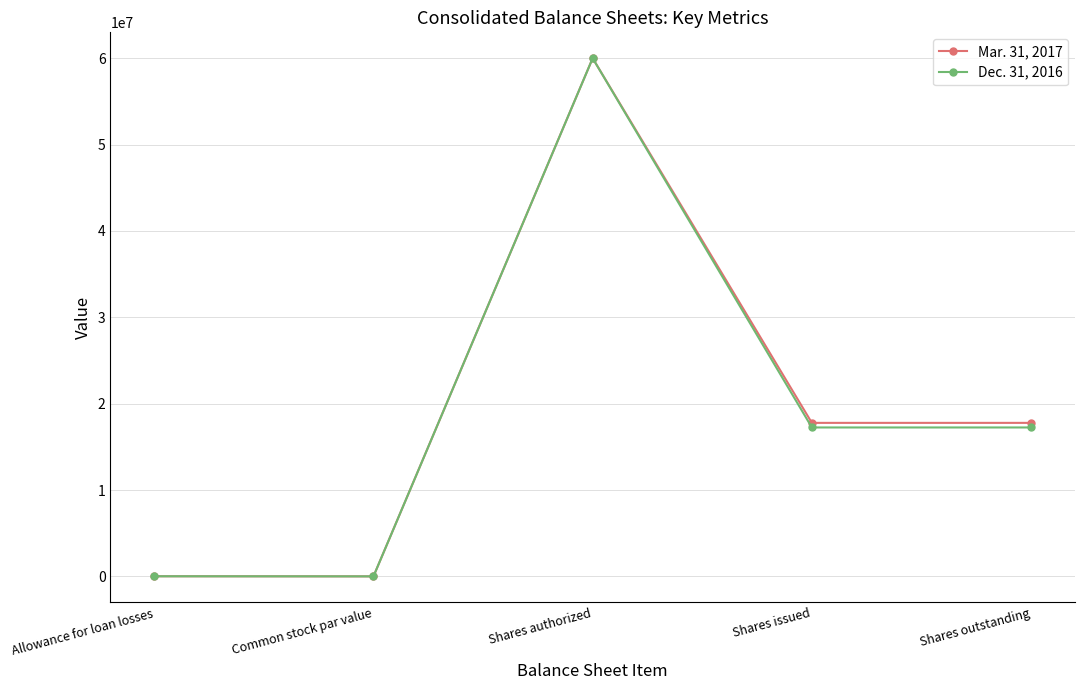

What is the spread (max minus min) of values at Shares outstanding?

532241